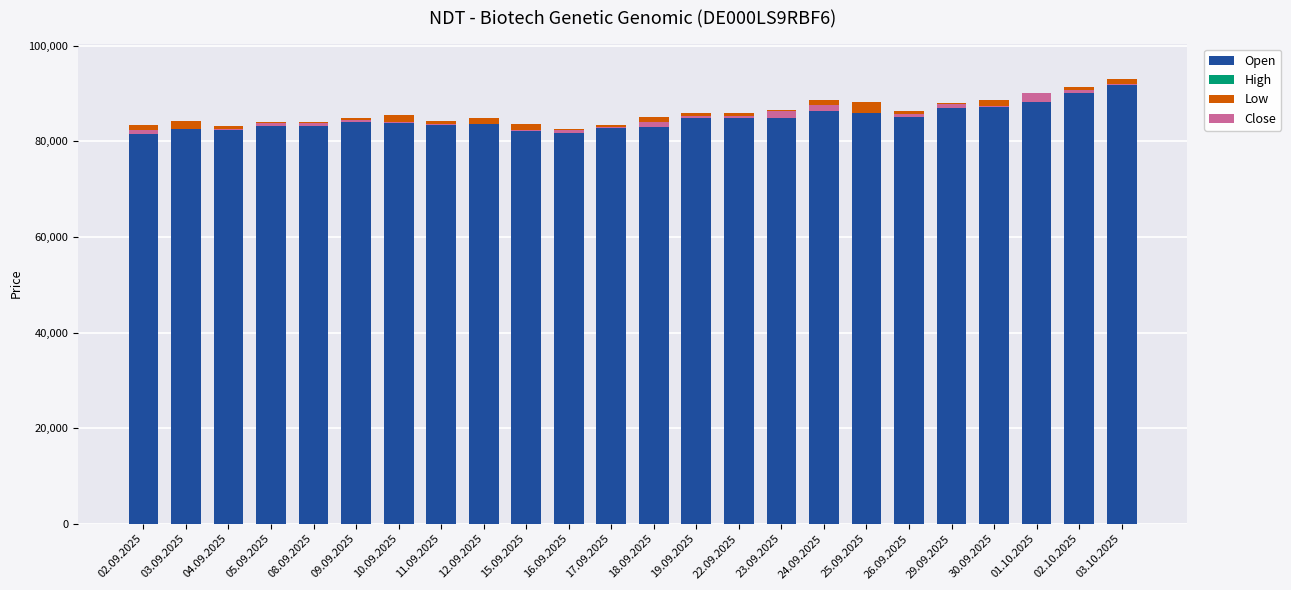

Reading left to right, what are all the values shown in this chart?

Open: 02.09.2025=82340	03.09.2025=83092	04.09.2025=82756	05.09.2025=83579	08.09.2025=83579	09.09.2025=83974	10.09.2025=85128	11.09.2025=83680	12.09.2025=84490	15.09.2025=83170	16.09.2025=82379	17.09.2025=82860	18.09.2025=83159	19.09.2025=84963	22.09.2025=84963	23.09.2025=85091	24.09.2025=87107	25.09.2025=87660	26.09.2025=85683	29.09.2025=87345	30.09.2025=88667	01.10.2025=88238	02.10.2025=90862	03.10.2025=92169
High: 02.09.2025=1033	03.09.2025=1249	04.09.2025=441	05.09.2025=411	08.09.2025=411	09.09.2025=965	10.09.2025=397	11.09.2025=567	12.09.2025=434	15.09.2025=390	16.09.2025=265	17.09.2025=559	18.09.2025=1840	19.09.2025=858	22.09.2025=858	23.09.2025=1467	24.09.2025=1524	25.09.2025=534	26.09.2025=635	29.09.2025=724	30.09.2025=0	01.10.2025=1961	02.10.2025=477	03.10.2025=825
Low: 02.09.2025=-1848	03.09.2025=-1705	04.09.2025=-925	05.09.2025=-874	08.09.2025=-874	09.09.2025=-968	10.09.2025=-1604	11.09.2025=-837	12.09.2025=-1325	15.09.2025=-1415	16.09.2025=-869	17.09.2025=-664	18.09.2025=-2003	19.09.2025=-880	22.09.2025=-880	23.09.2025=-1635	24.09.2025=-2210	25.09.2025=-2276	26.09.2025=-1217	29.09.2025=-1166	30.09.2025=-1529	01.10.2025=-2023	02.10.2025=-1211	03.10.2025=-1263
Close: 02.09.2025=775	03.09.2025=1	04.09.2025=209	05.09.2025=734	08.09.2025=734	09.09.2025=502	10.09.2025=83	11.09.2025=168	12.09.2025=5	15.09.2025=190	16.09.2025=494	17.09.2025=325	18.09.2025=1123	19.09.2025=425	22.09.2025=425	23.09.2025=1456	24.09.2025=1240	25.09.2025=42	26.09.2025=619	29.09.2025=809	30.09.2025=269	01.10.2025=1923	02.10.2025=591	03.10.2025=280